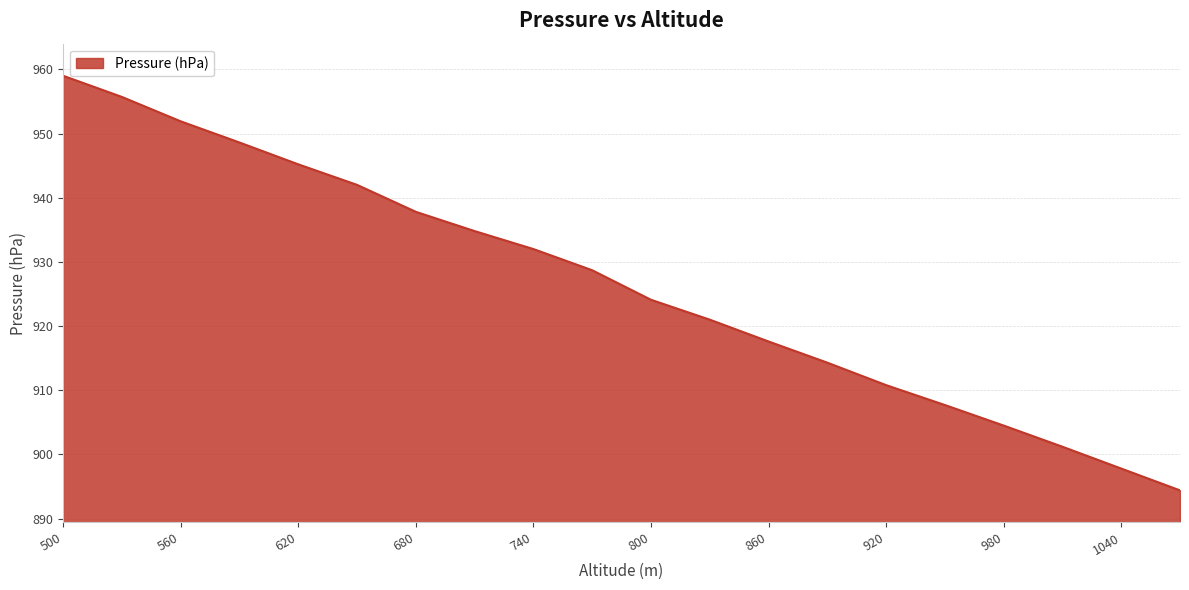

What is the sum of all values?

18529.1